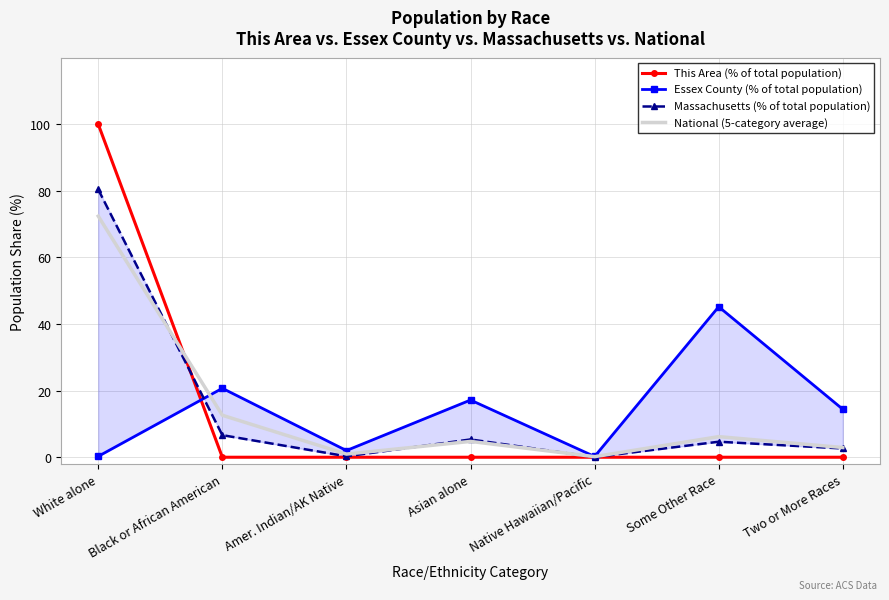

What is the spread (max minus min) of values at Native Hawaiian/Pacific?

0.2